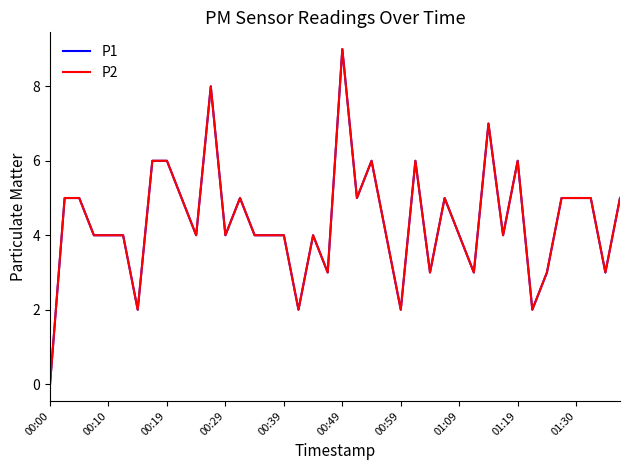

Is this an area chart (filled region under the line)?

No